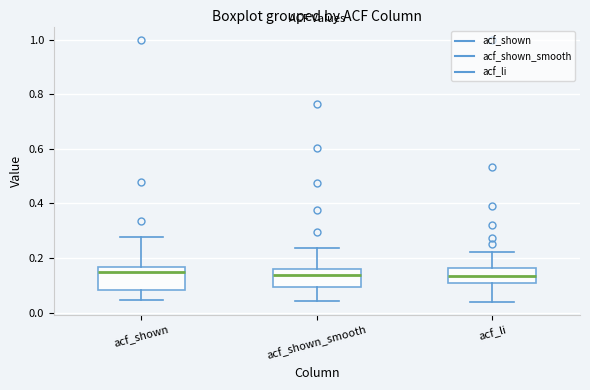

Reading left to right, read every box against the y-axis: the position of its median line, the range the box covers, and the ends of its whiskers. The values are not printed on the chart, so give them approximately, as read against the axis.

acf_shown: median 0.14, box 0.08 to 0.16, whiskers 0.04 to 0.28
acf_shown_smooth: median 0.14, box 0.10 to 0.16, whiskers 0.04 to 0.24
acf_li: median 0.14, box 0.10 to 0.16, whiskers 0.04 to 0.22